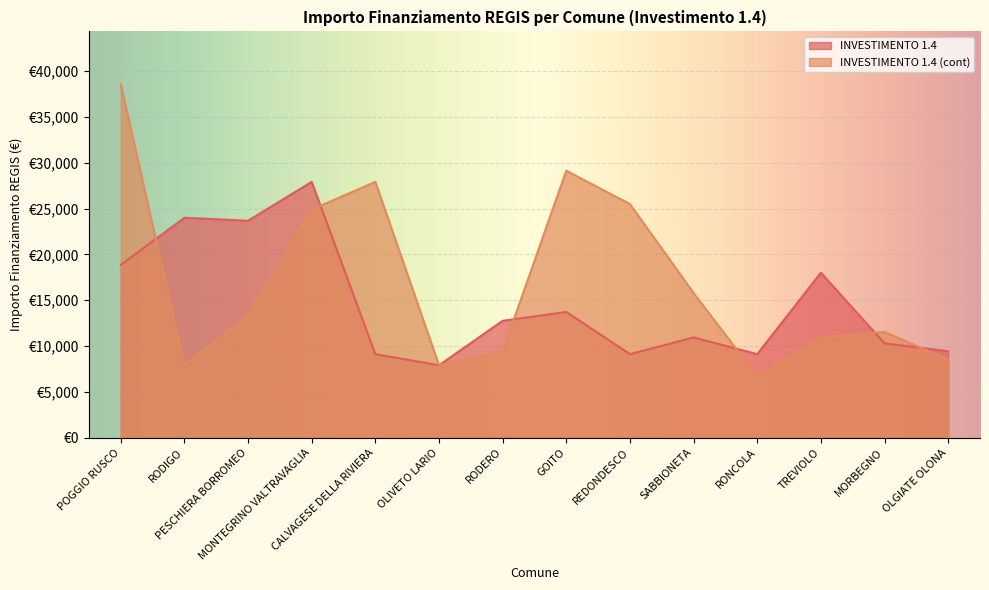

At which label is INVESTIMENTO 1.4 closest to 17906?

TREVIOLO